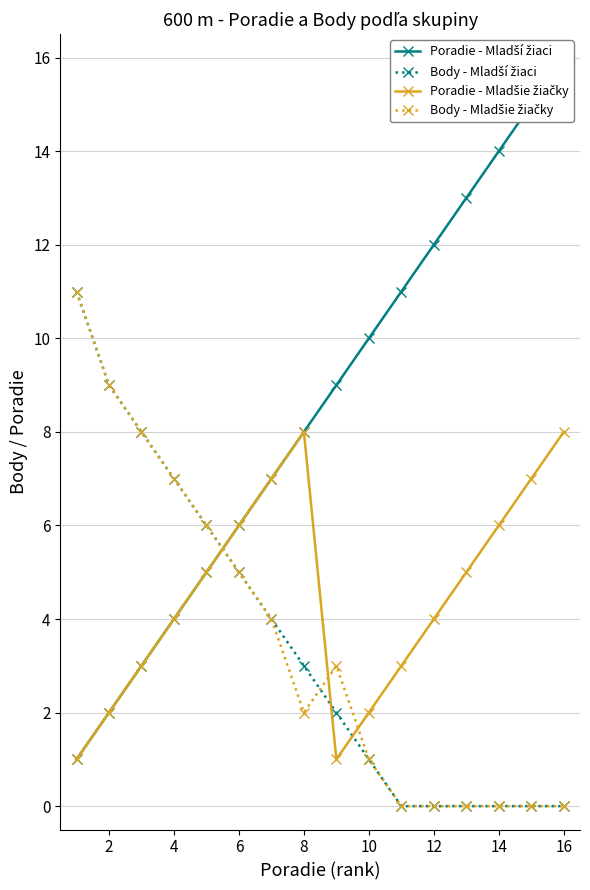

What is the greatest value displayed?

16